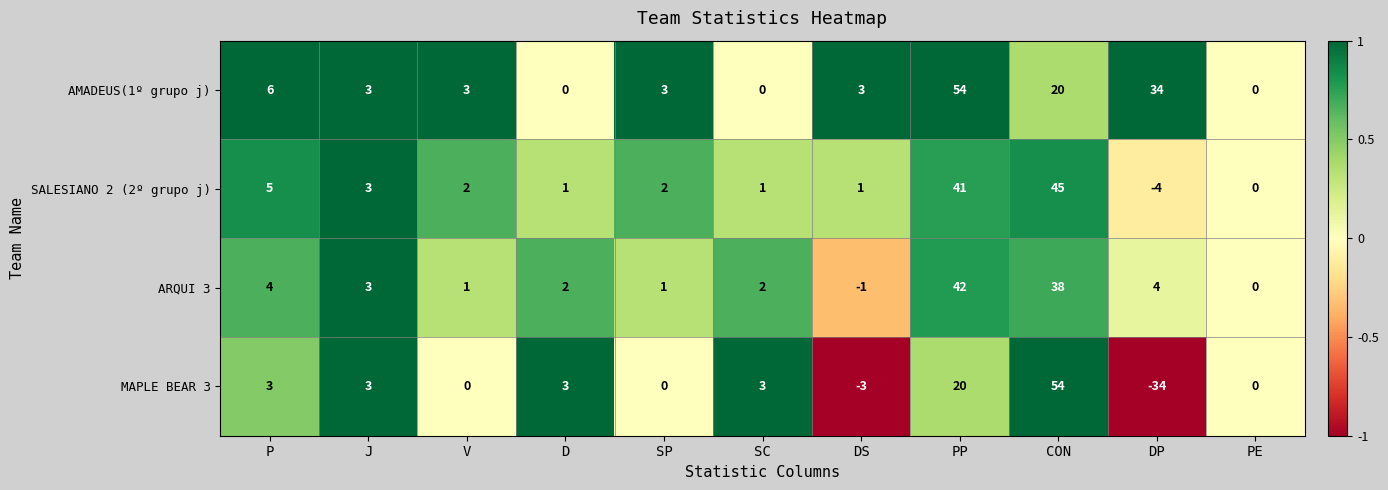

Which series changed the most between SC and PE?

MAPLE BEAR 3